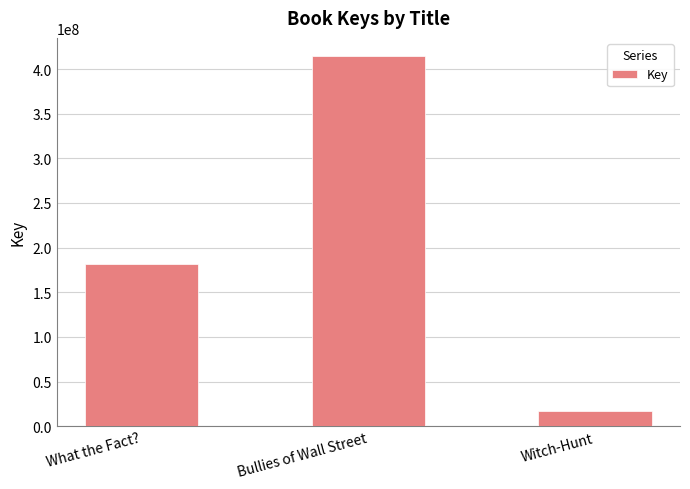

Reading left to right, what are all the values shown in this chart?

What the Fact?=181955612	Bullies of Wall Street=414175204	Witch-Hunt=16878951